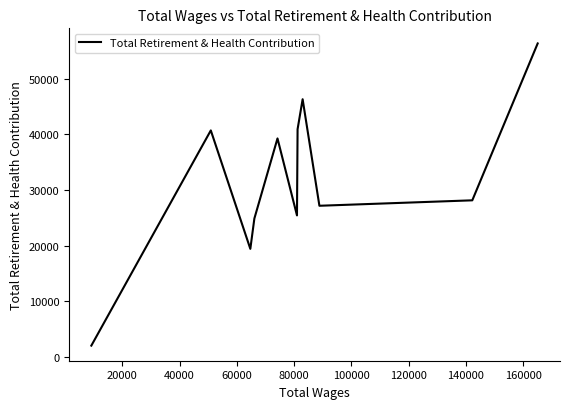

What is the smallest value displayed?

2056